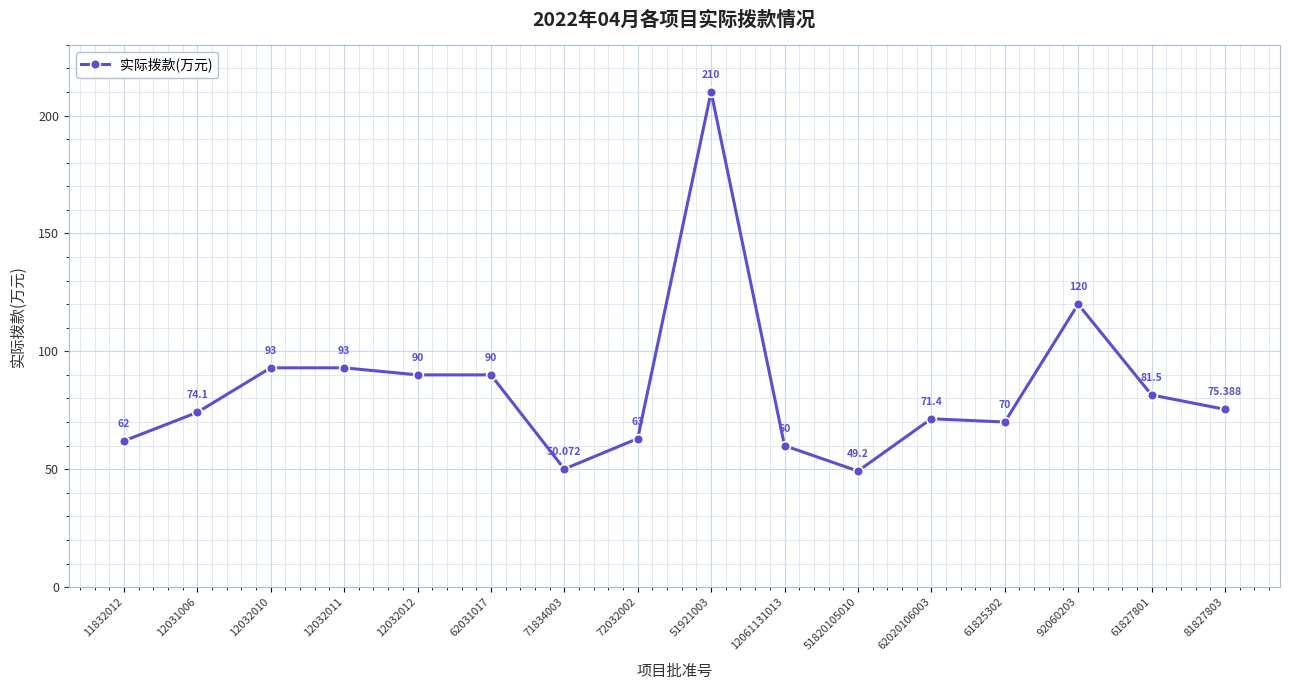

The chart shows a value of 75.4 at 81827803. True or false?

True